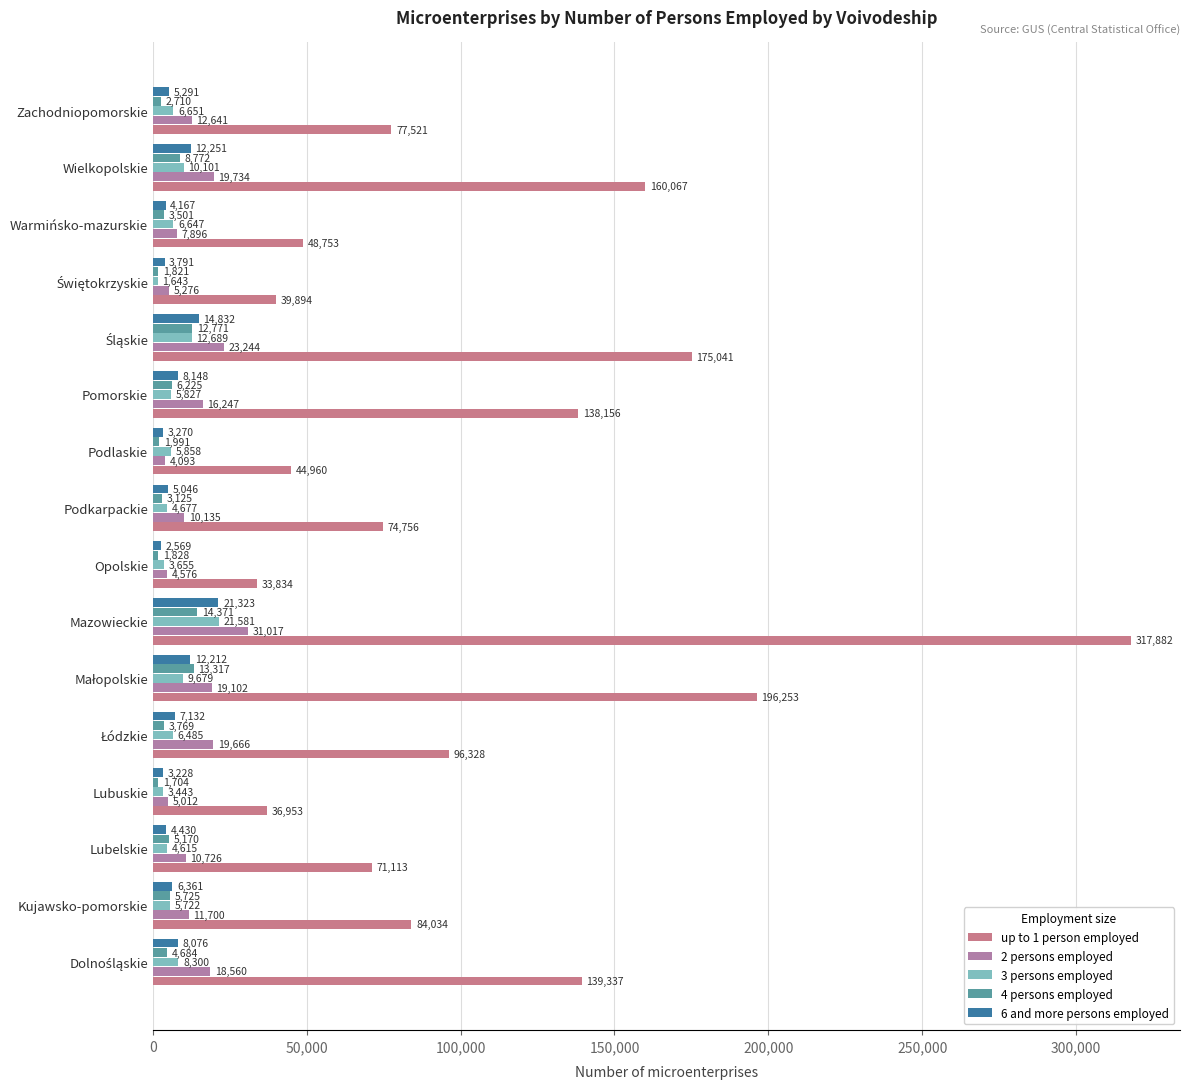

What position from the left is Małopolskie?

6